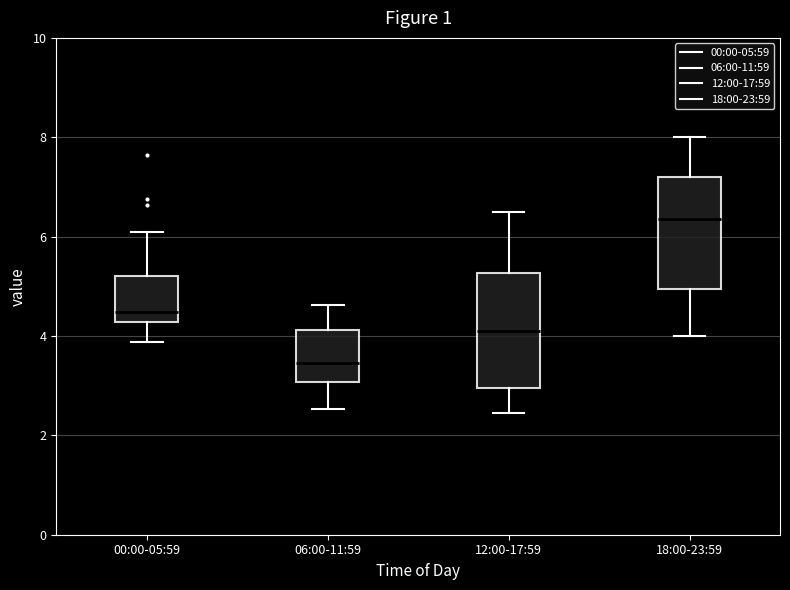

Reading left to right, read every box against the y-axis: the position of its median line, the range the box covers, and the ends of its whiskers. The values are not printed on the chart, so give them approximately, as read against the axis.

00:00-05:59: median 4.4, box 4.2 to 5.2, whiskers 3.8 to 6.2
06:00-11:59: median 3.4, box 3.0 to 4.2, whiskers 2.6 to 4.6
12:00-17:59: median 4.2, box 3.0 to 5.2, whiskers 2.4 to 6.6
18:00-23:59: median 6.4, box 5.0 to 7.2, whiskers 4.0 to 8.0